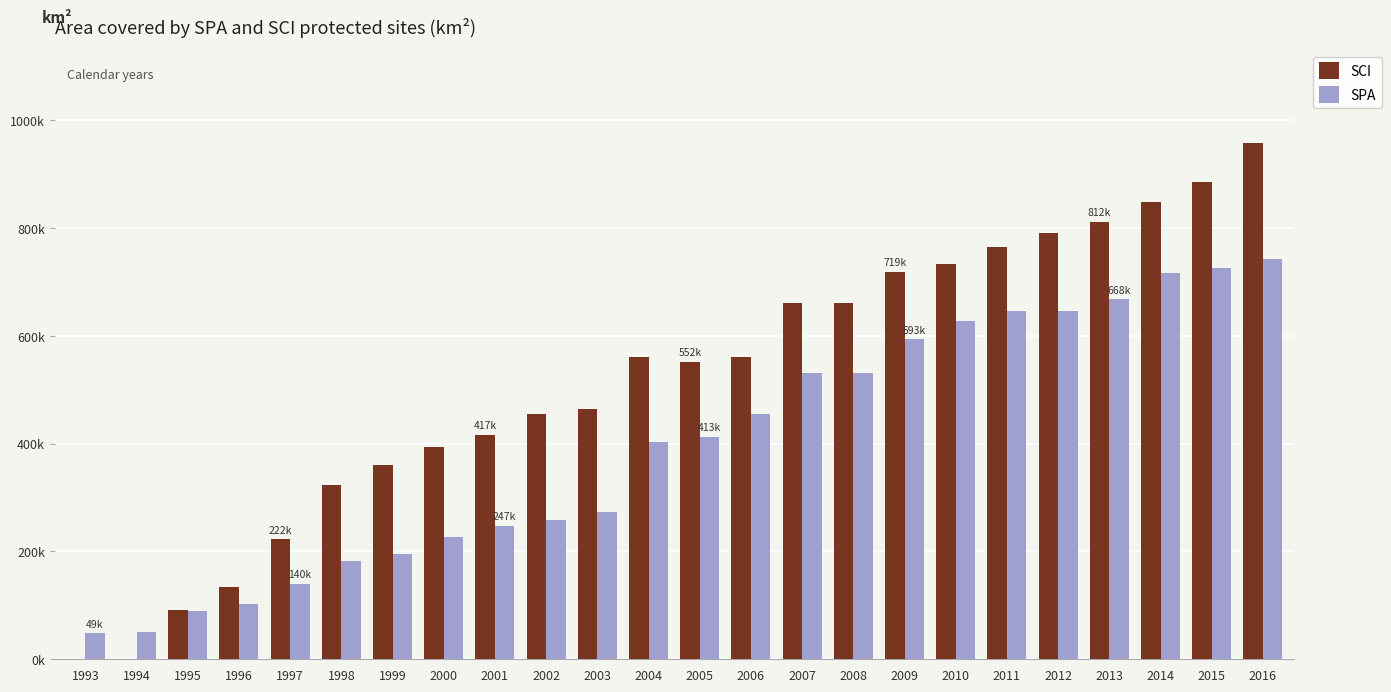

What are all the series names shown in the legend?

SCI, SPA